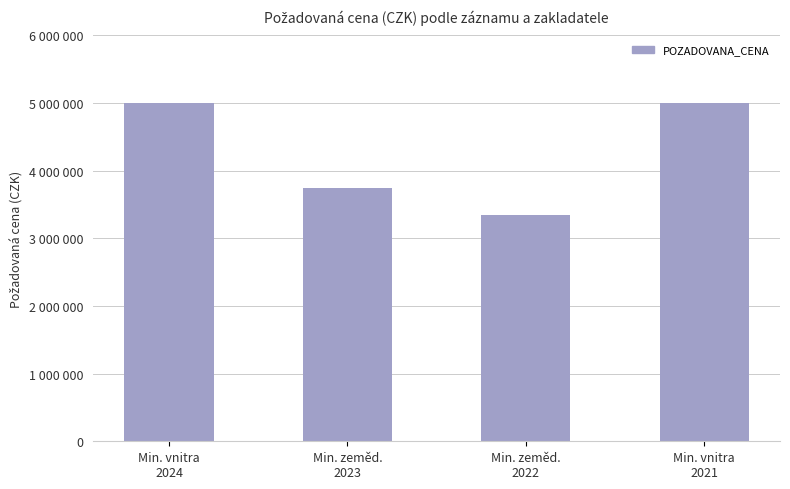

What is the change in value from Min. vnitra
2024 to Min. zeměd.
2022?

-1650000